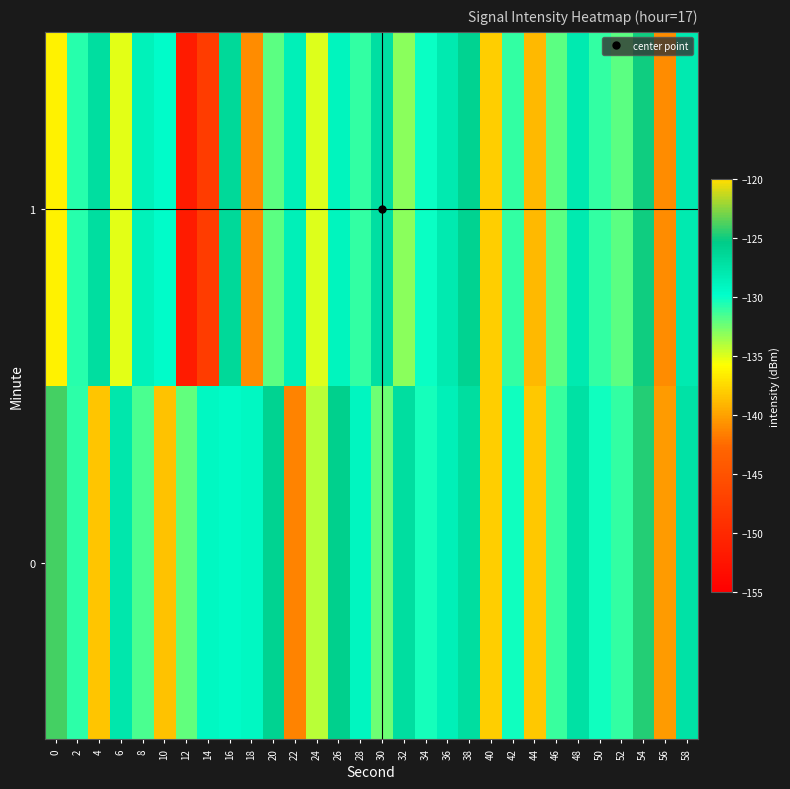

Reading left to right, what are all the values shown in this chart?

0: 0=-123.8	2=-130.9	4=-138.3	6=-127.7	8=-131.6	10=-138.5	12=-132.2	14=-129.2	16=-129.5	18=-129.2	20=-126.0	22=-141.4	24=-134.2	26=-125.7	28=-129.0	30=-132.4	32=-127.0	34=-130.4	36=-128.6	38=-126.9	40=-138.0	42=-130.2	44=-138.3	46=-131.2	48=-127.2	50=-130.2	52=-131.0	54=-124.6	56=-140.3	58=-127.4
1: 0=-136.3	2=-130.7	4=-126.9	6=-135.1	8=-128.7	10=-129.7	12=-151.6	14=-147.7	16=-126.5	18=-141.0	20=-132.0	22=-128.5	24=-135.0	26=-129.0	28=-131.0	30=-127.0	32=-133.0	34=-130.0	36=-128.0	38=-126.0	40=-138.0	42=-131.0	44=-139.0	46=-132.0	48=-128.0	50=-131.0	52=-132.0	54=-125.0	56=-141.0	58=-128.0